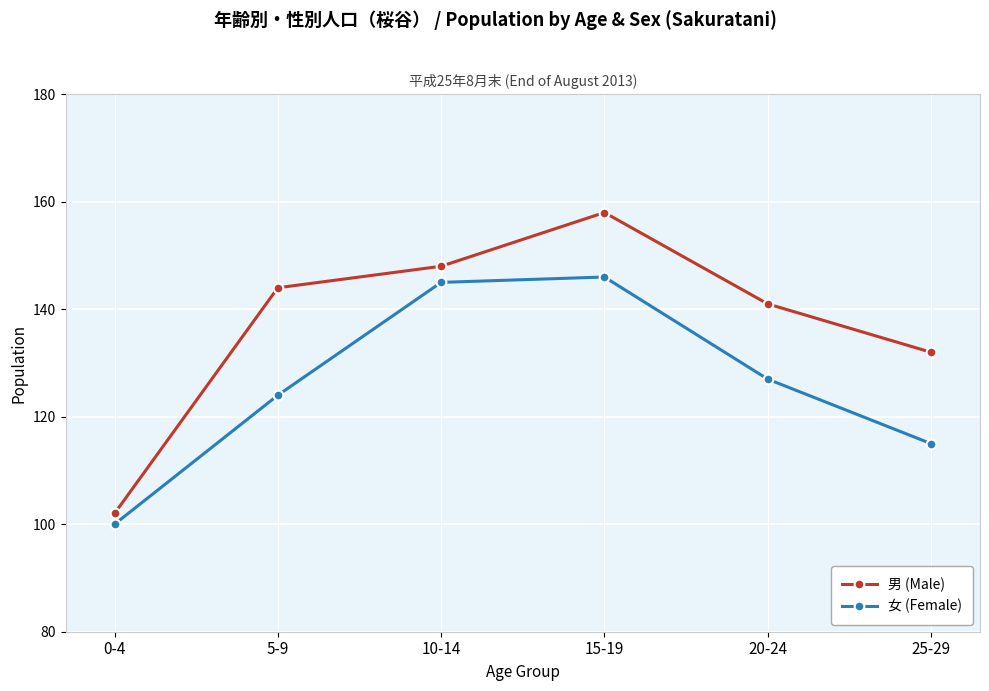

Reading left to right, list all the values displayed in this chart.

男 (Male): 0-4=102	5-9=144	10-14=148	15-19=158	20-24=141	25-29=132
女 (Female): 0-4=100	5-9=124	10-14=145	15-19=146	20-24=127	25-29=115